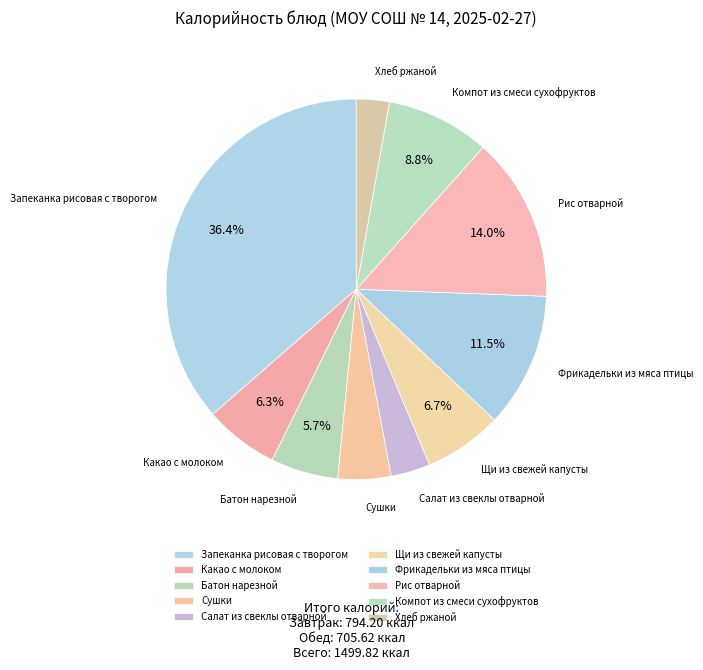

To the nearest percent, what is the difference between the largest and smallest slice percentages?

34%